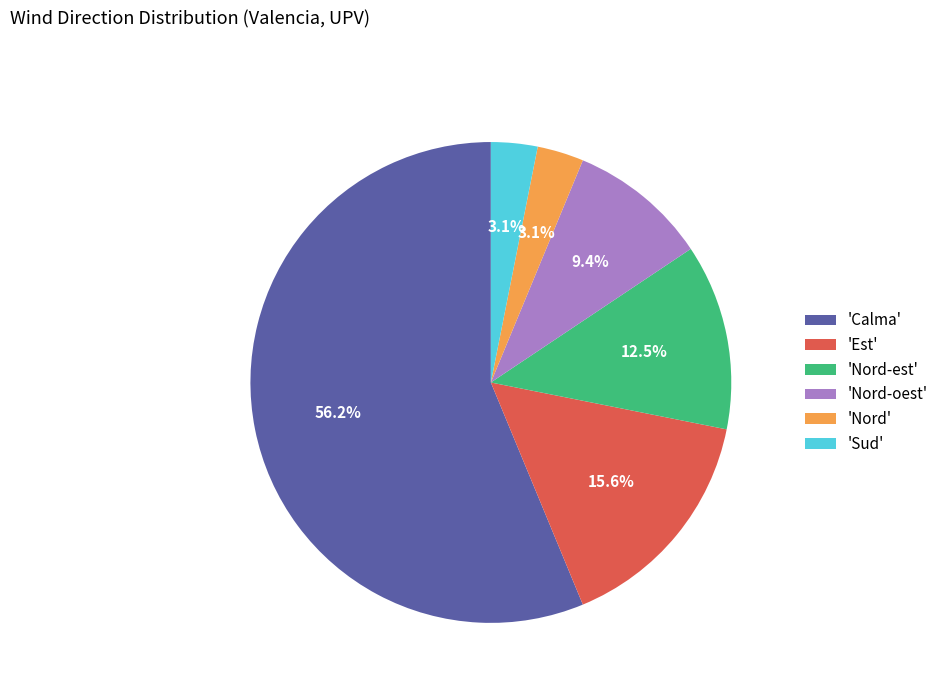

What is the largest slice in the pie chart?

'Calma'